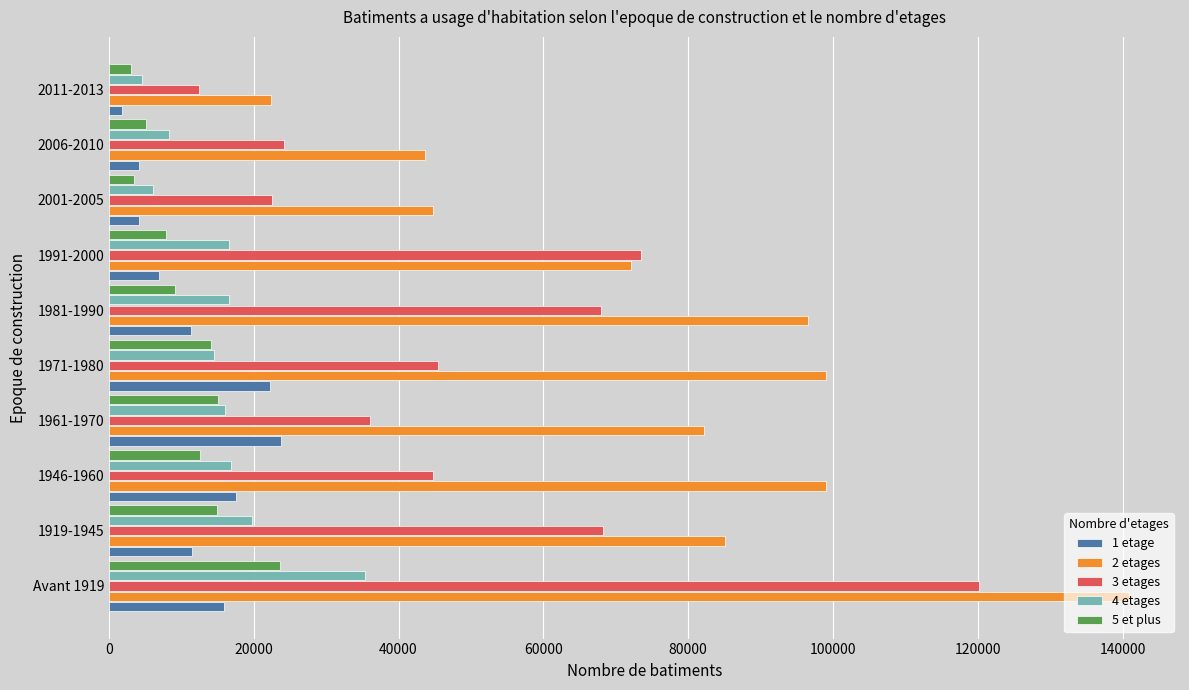

What is the difference between the maximum and second lowest values in the 1 etage series?

19635